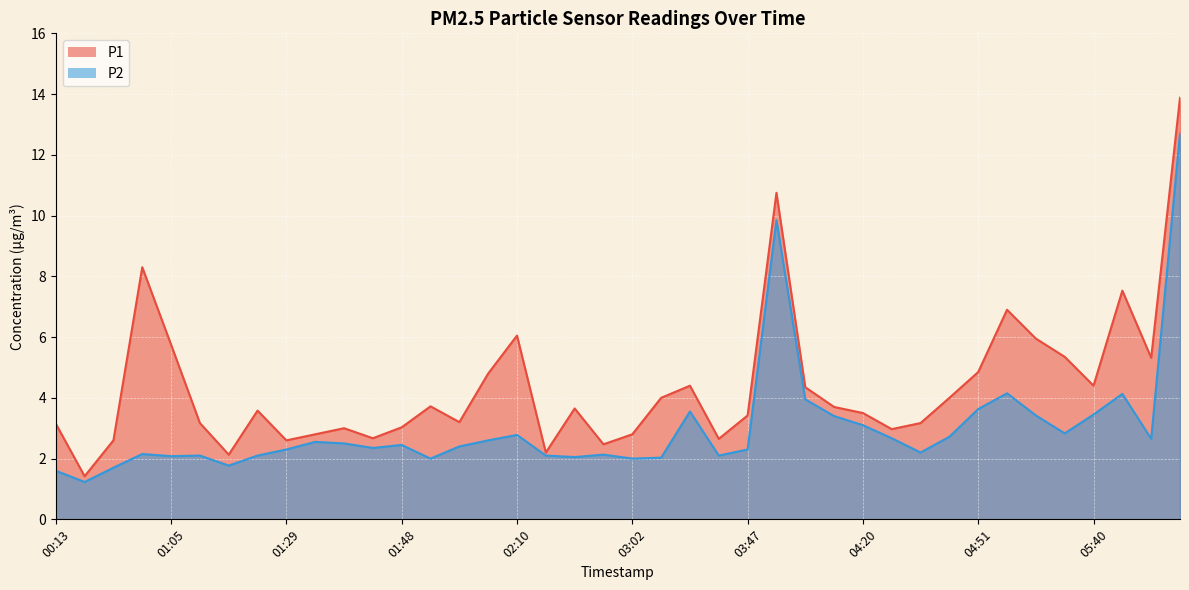

How many lines are shown in the chart?

2